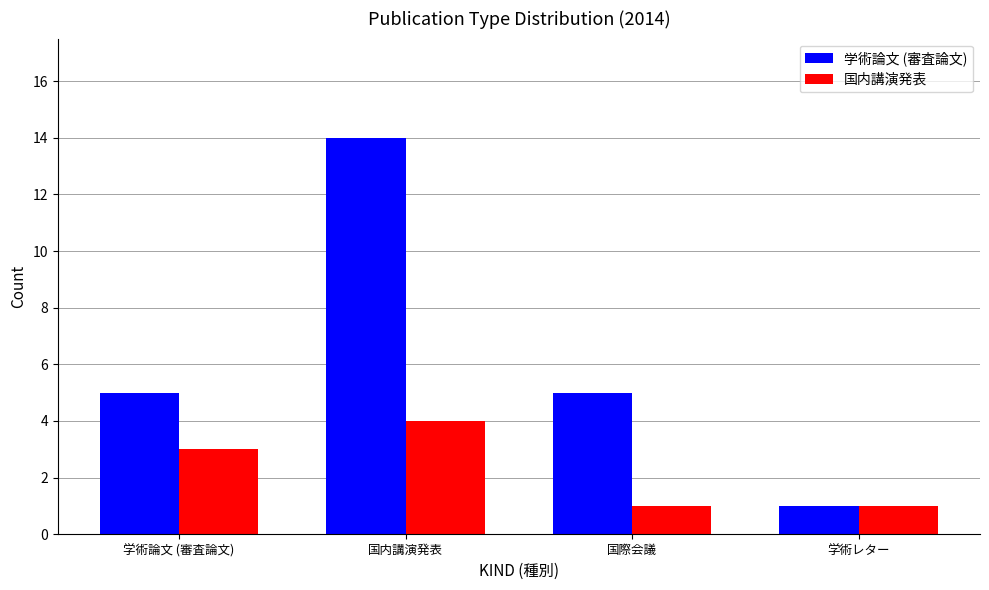

What is the difference between the maximum and minimum values in the 国内講演発表 series?

3